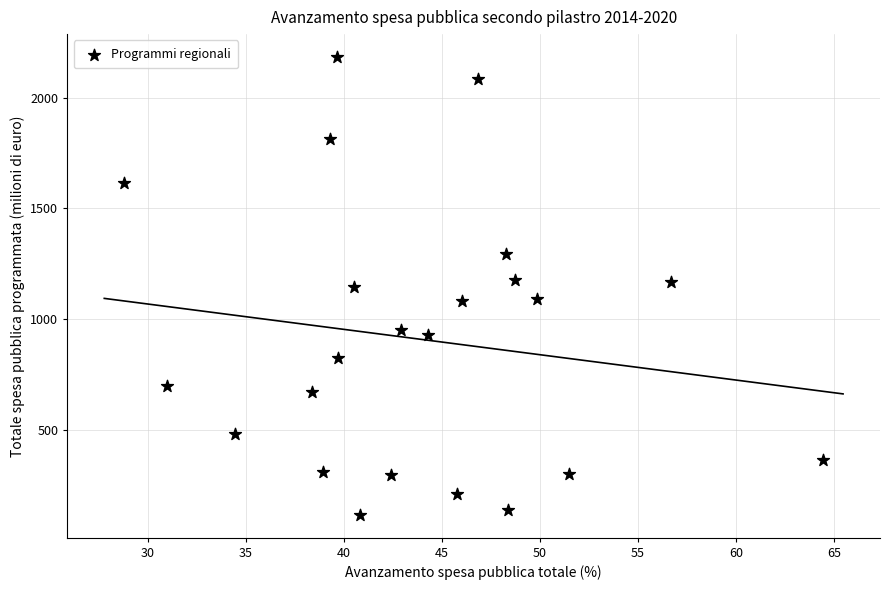

What is the range of Y values (max minus min)?

2069.5